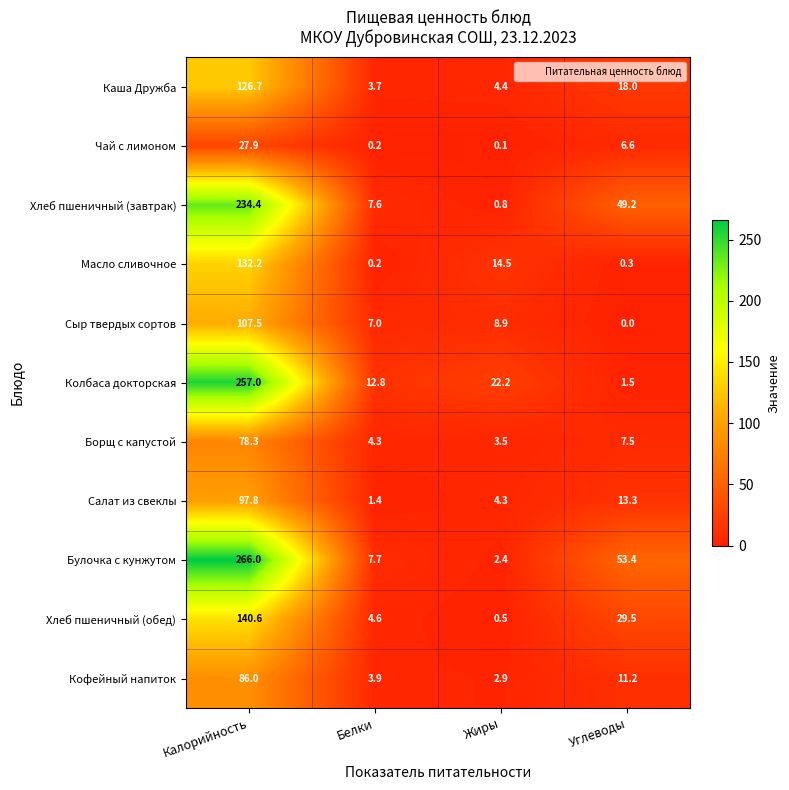

What is the sum of the Колбаса докторская values at Углеводы and Калорийность?

258.5